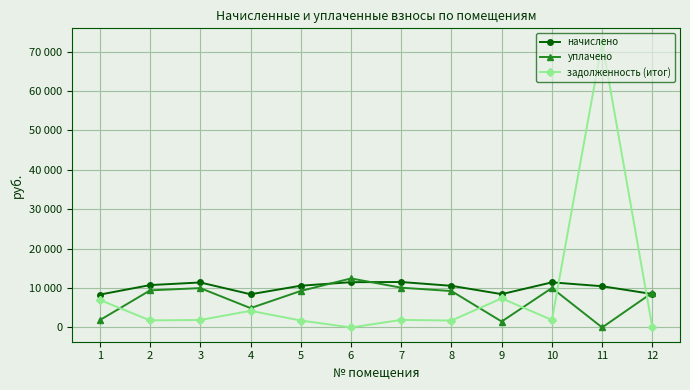

Does the chart have visible grid lines?

Yes